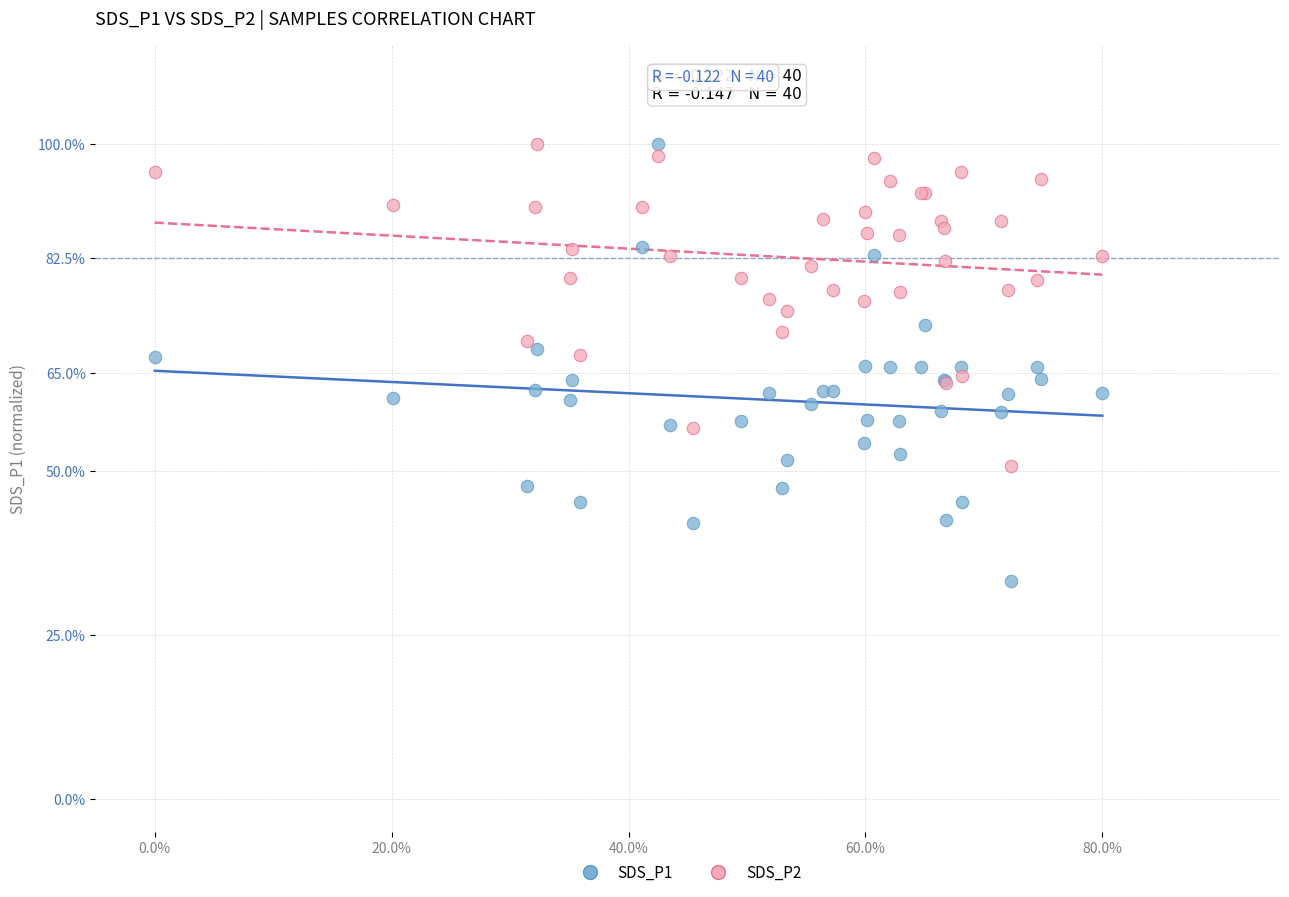

Which series has the widest spread of Y values?

SDS_P1